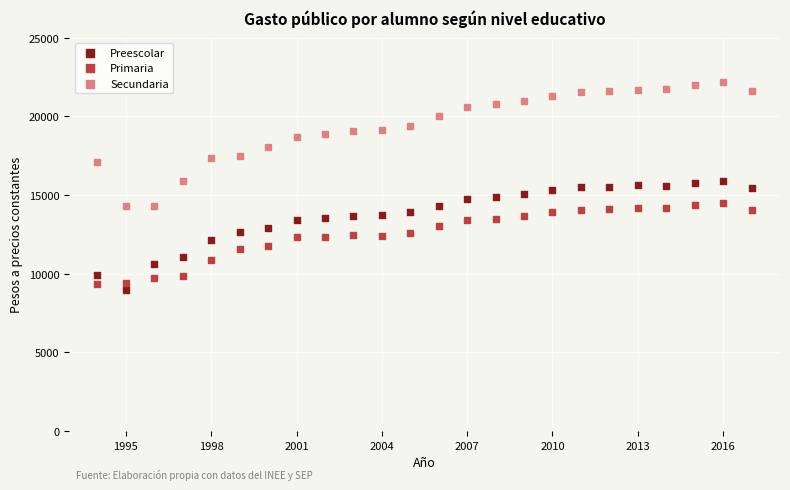

Which series has the widest spread of Y values?

Secundaria